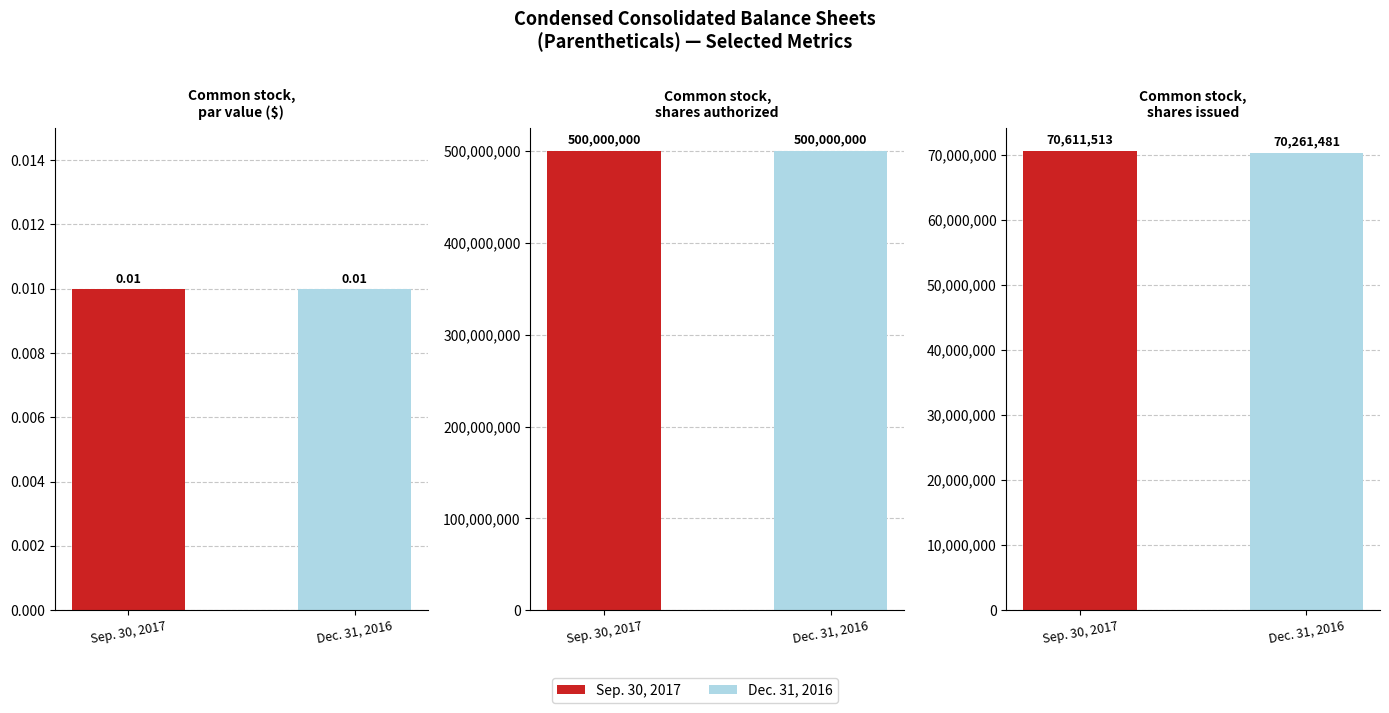

How many distinct data groups are displayed?

2